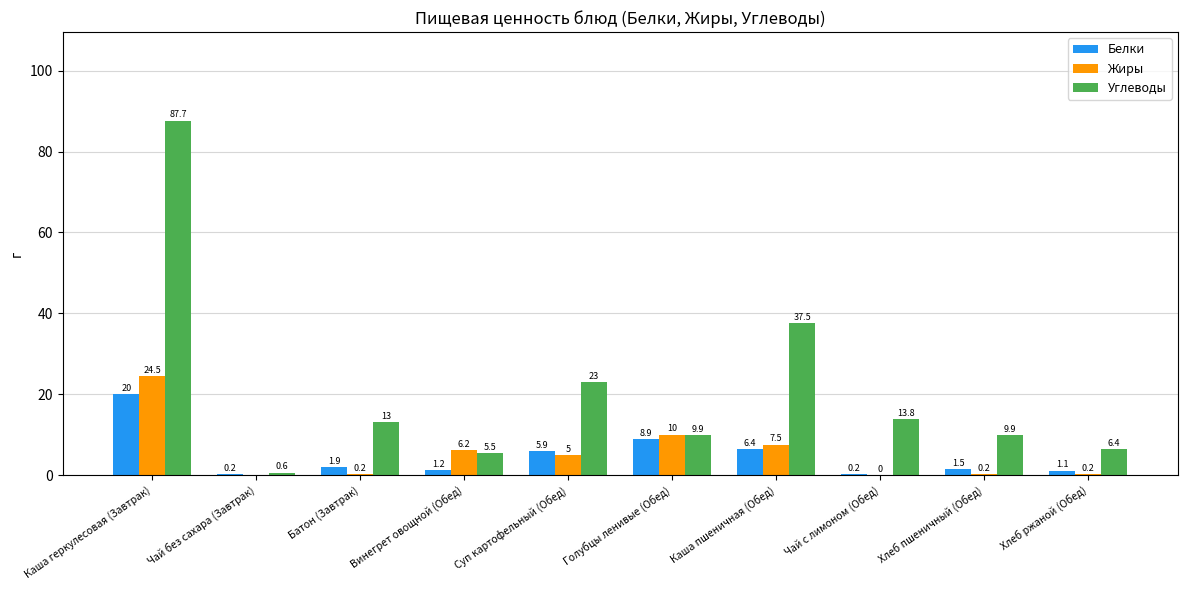

What are all the series names shown in the legend?

Белки, Жиры, Углеводы